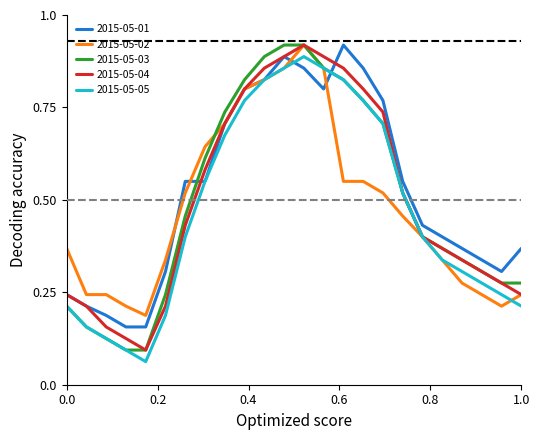

True or false: 2015-05-03 and 2015-05-01 intersect in this chart.

True